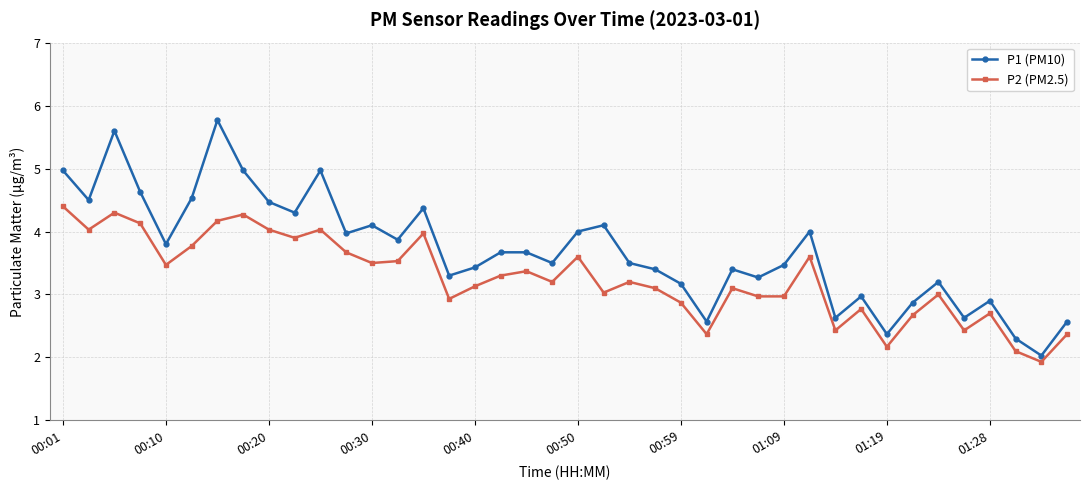

List the series in order of their peak value, highest first.

P1 (PM10), P2 (PM2.5)